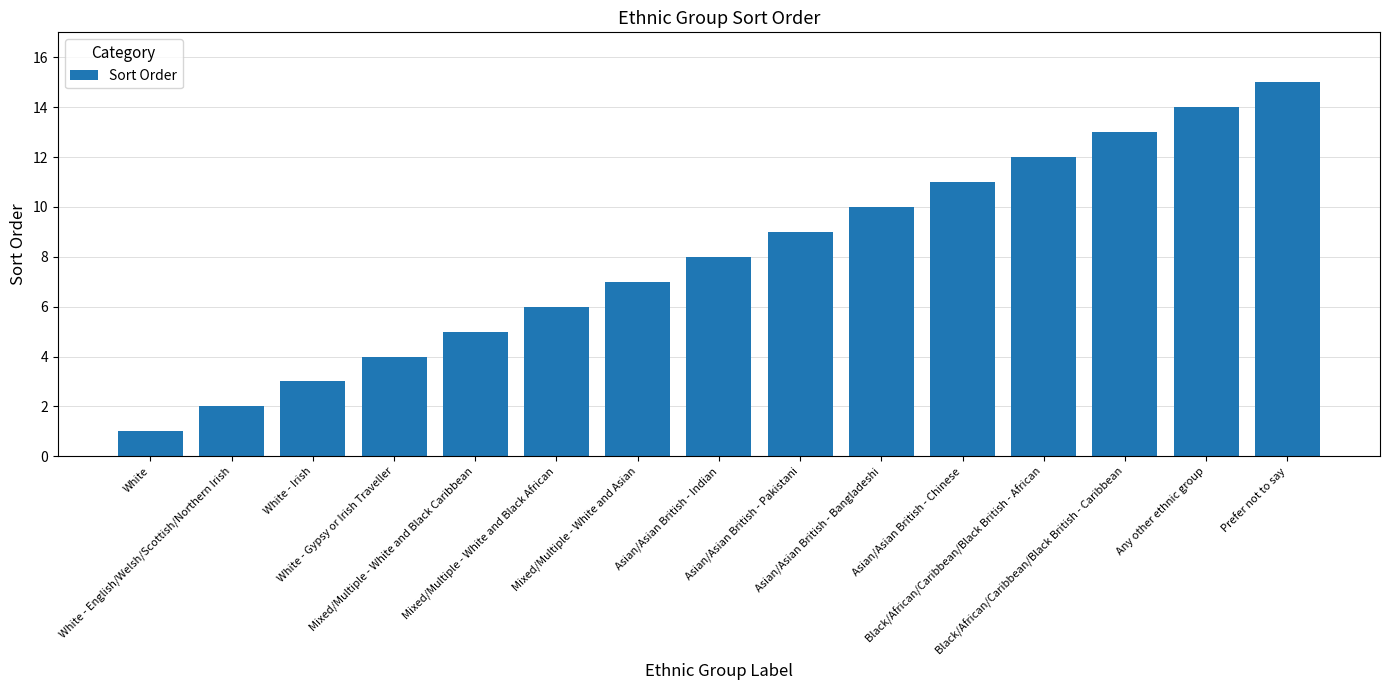

How many data points does each series have?

15